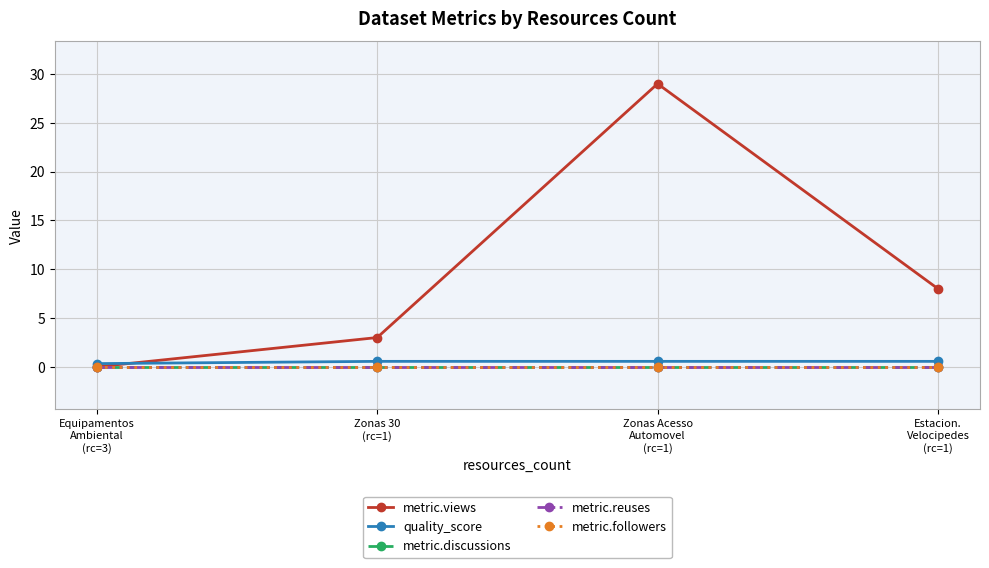

Does the chart have visible grid lines?

Yes